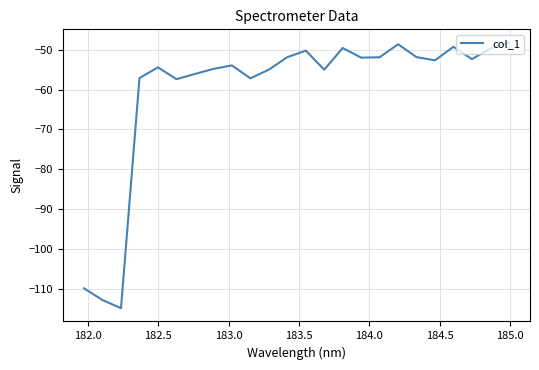

What is the difference between the maximum and minimum values?

66.7